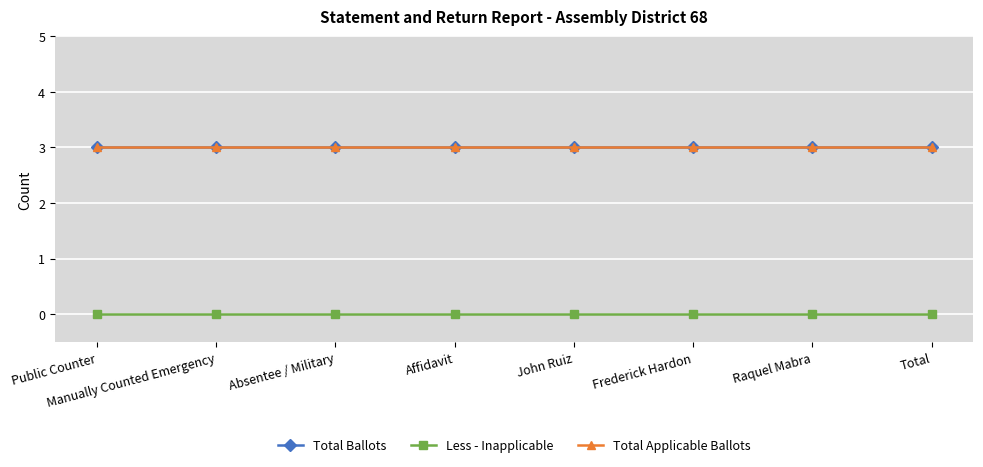

Does the chart have visible grid lines?

Yes